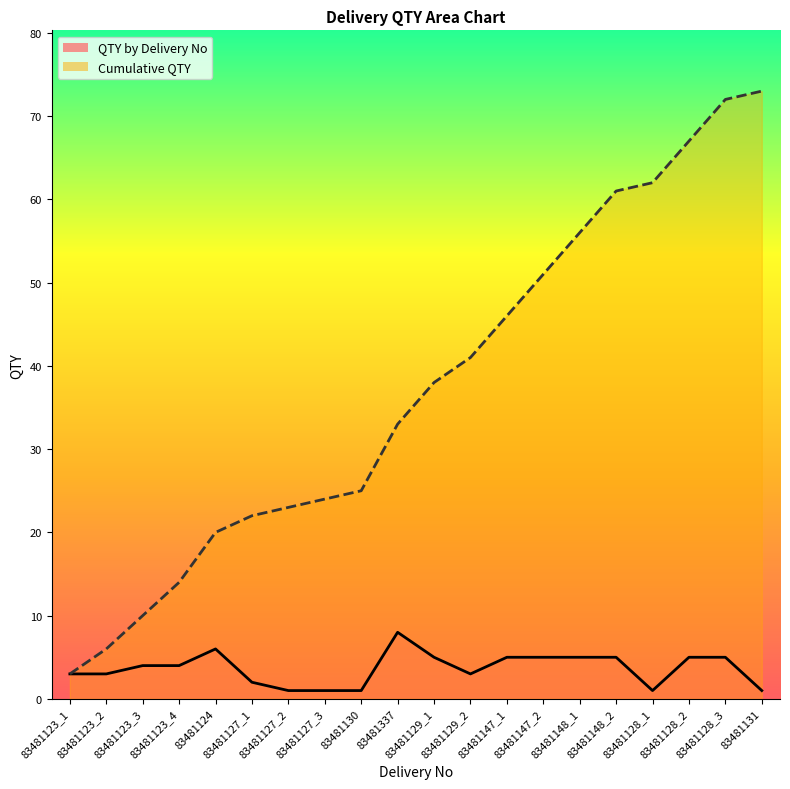

Rank the categories by QTY by Delivery No value from lowest to highest.

83481127_2, 83481127_3, 83481130, 83481128_1, 83481131, 83481127_1, 83481123_1, 83481123_2, 83481129_2, 83481123_3, 83481123_4, 83481129_1, 83481147_1, 83481147_2, 83481148_1, 83481148_2, 83481128_2, 83481128_3, 83481124, 83481337